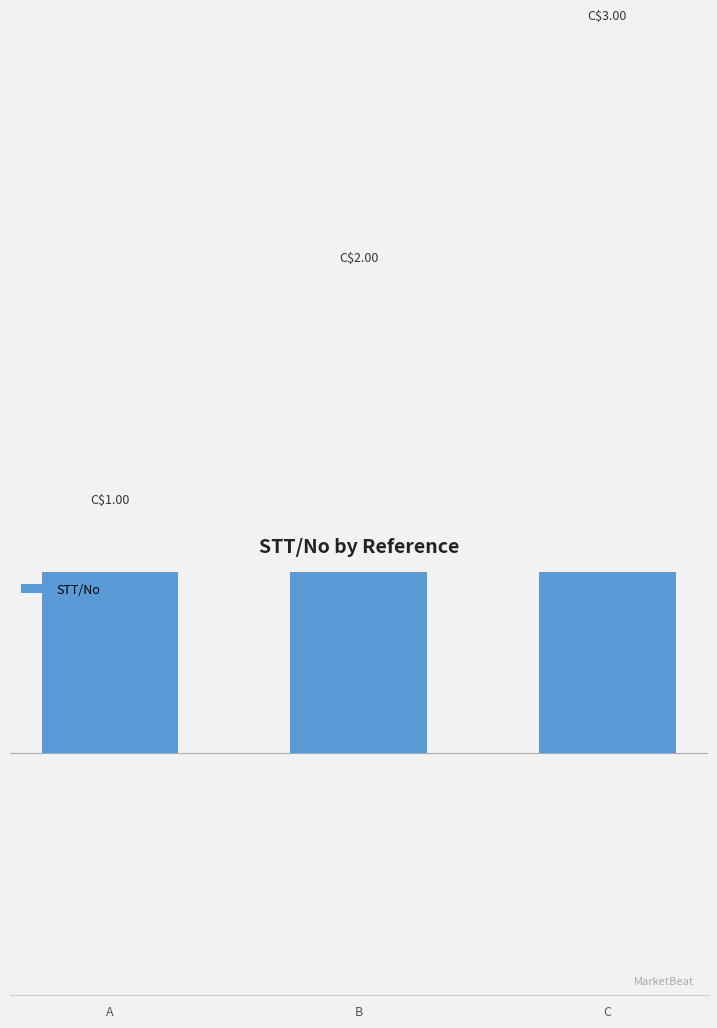

At which label is the value closest to 2?

B